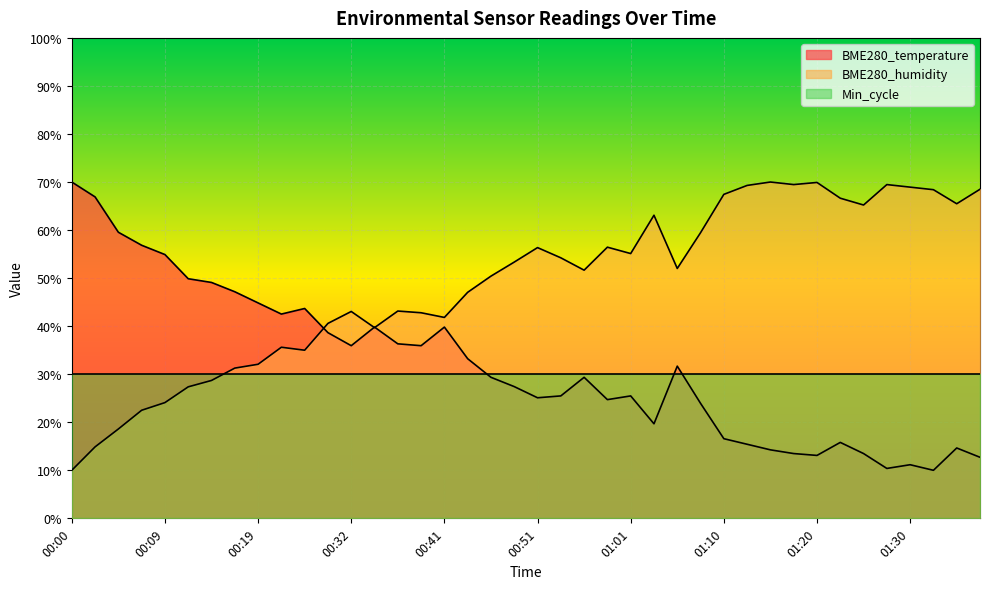

Where is the first local maximum for BME280_humidity?

00:24